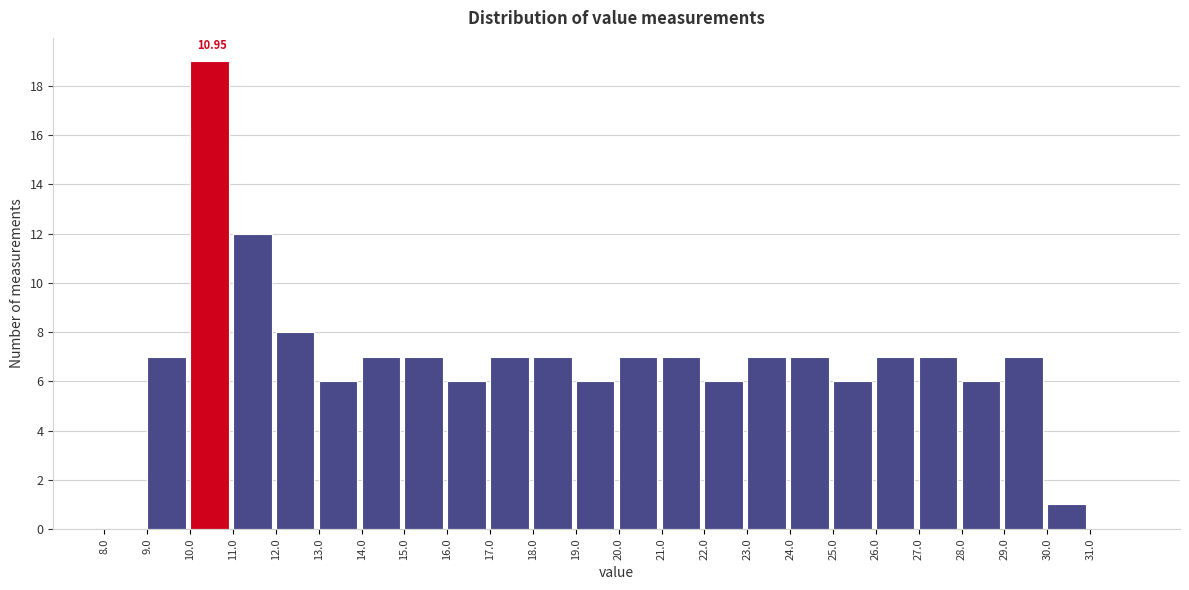

Which range on the x-axis has the tallest bar?

10 to 11